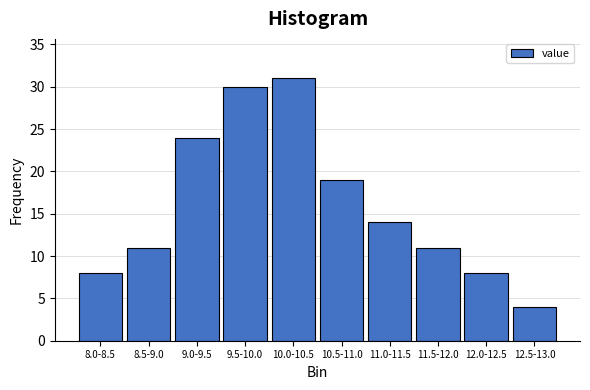

Reading left to right, list all the values displayed in this chart.

8	11	24	30	31	19	14	11	8	4